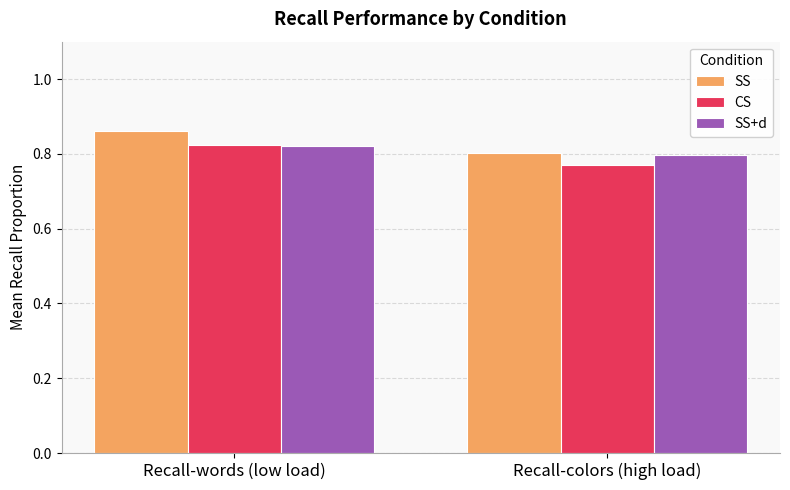

At which label is SS closest to 0?

Recall-colors (high load)